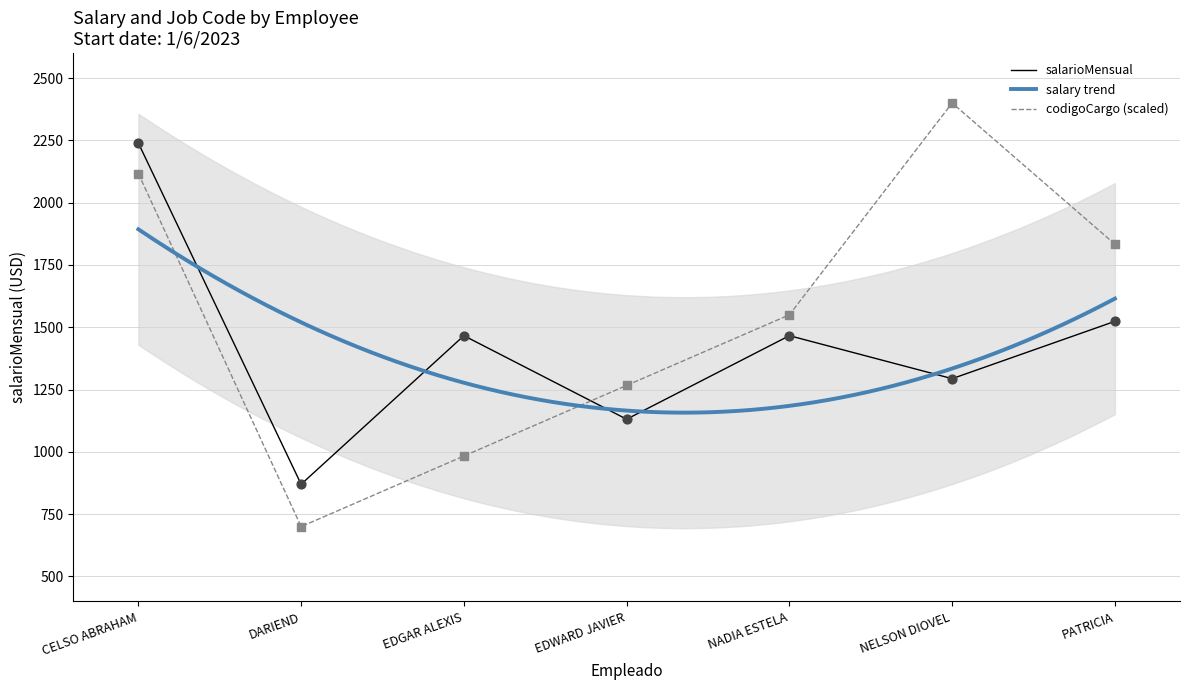

Which series has the largest total across all categories?

codigoCargo